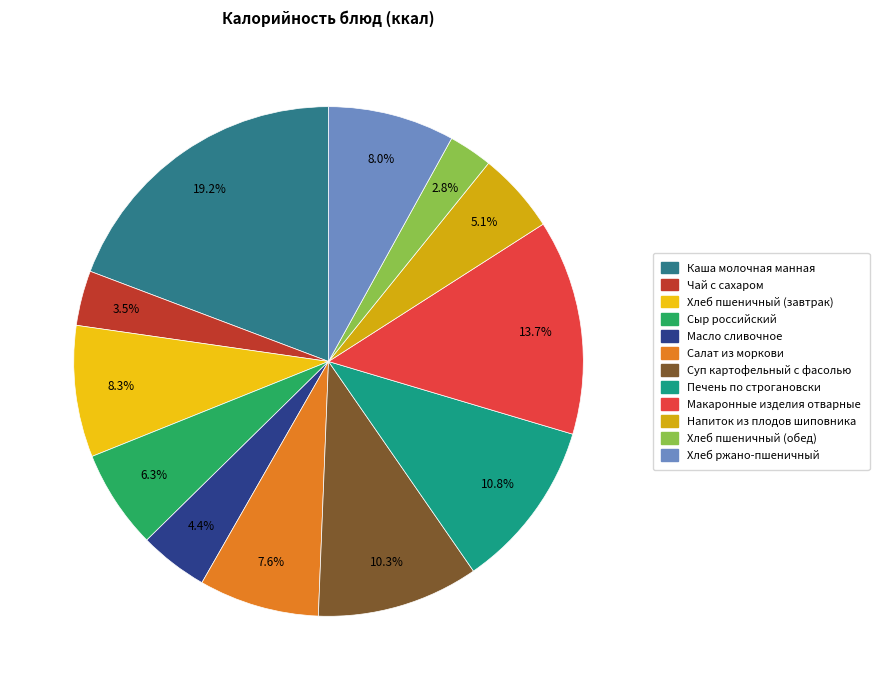

How many slices are in this pie chart?

12